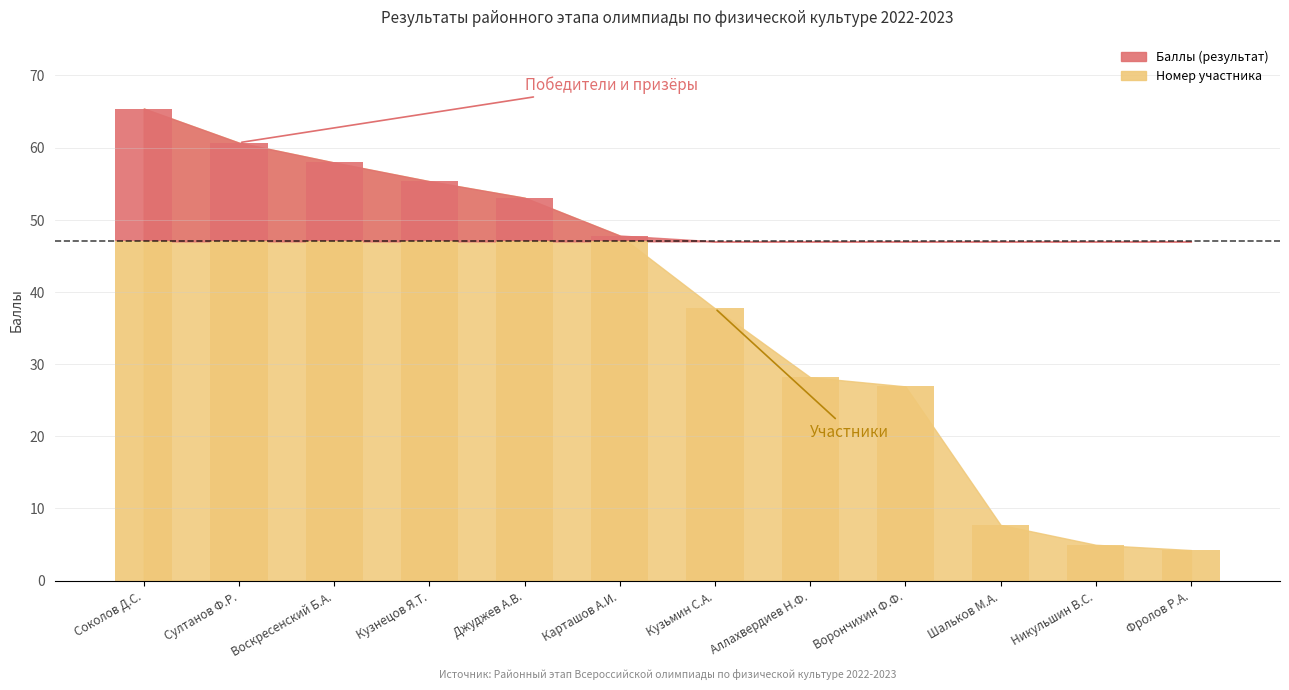

List the series in order of their overall mean, highest first.

Баллы (результат), Номер участника